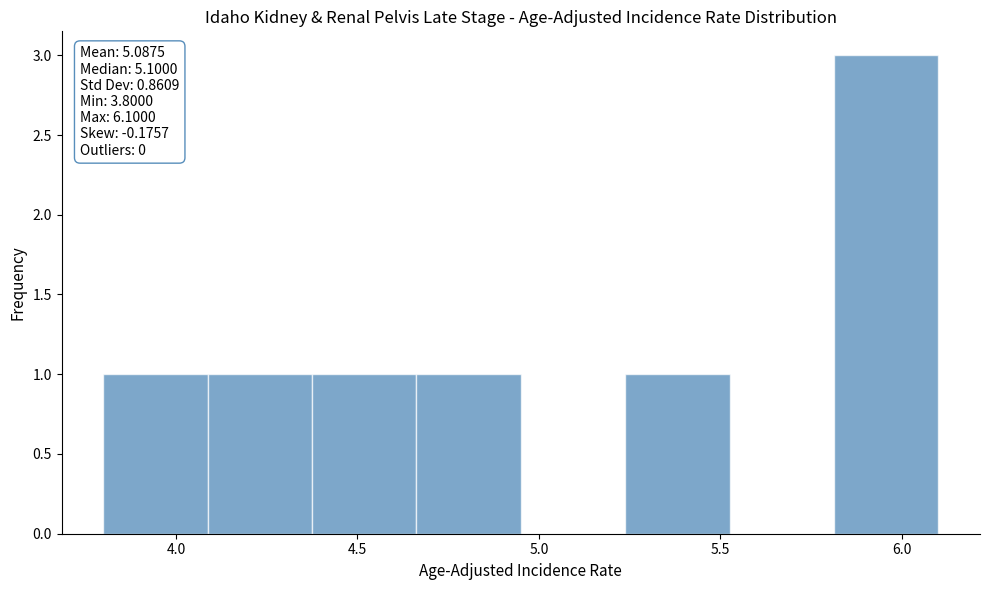

Which range on the x-axis has the tallest bar?

5.80 to 6.10